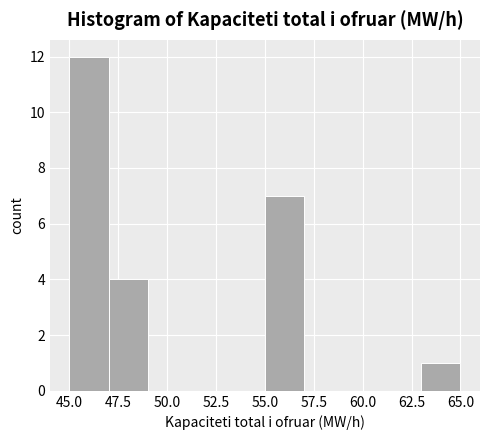

Which range on the x-axis has the tallest bar?

45 to 47